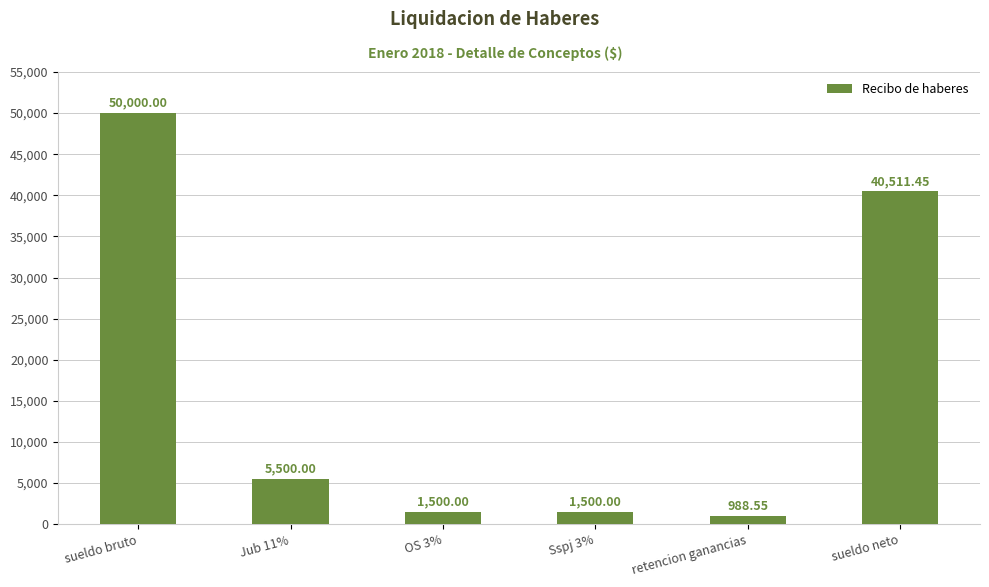

How many bars are there in total?

6